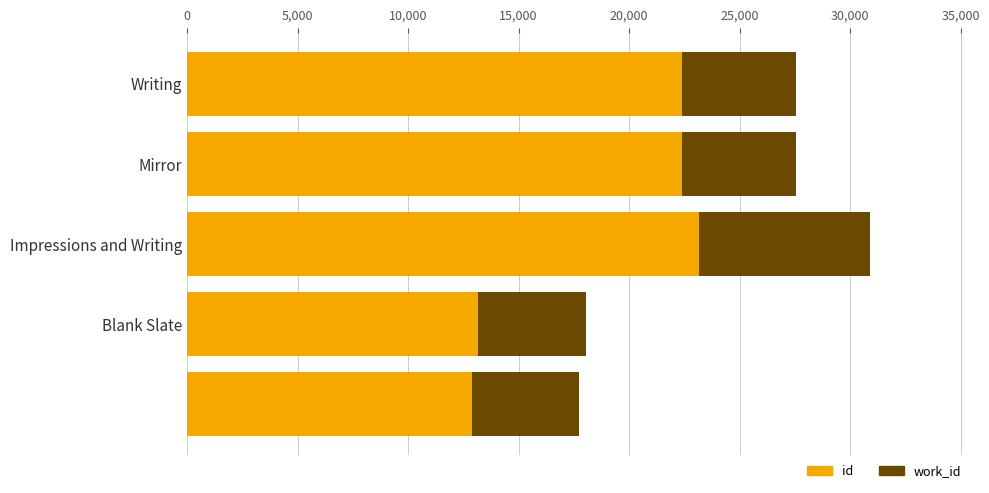

Which series has the widest spread of values?

id